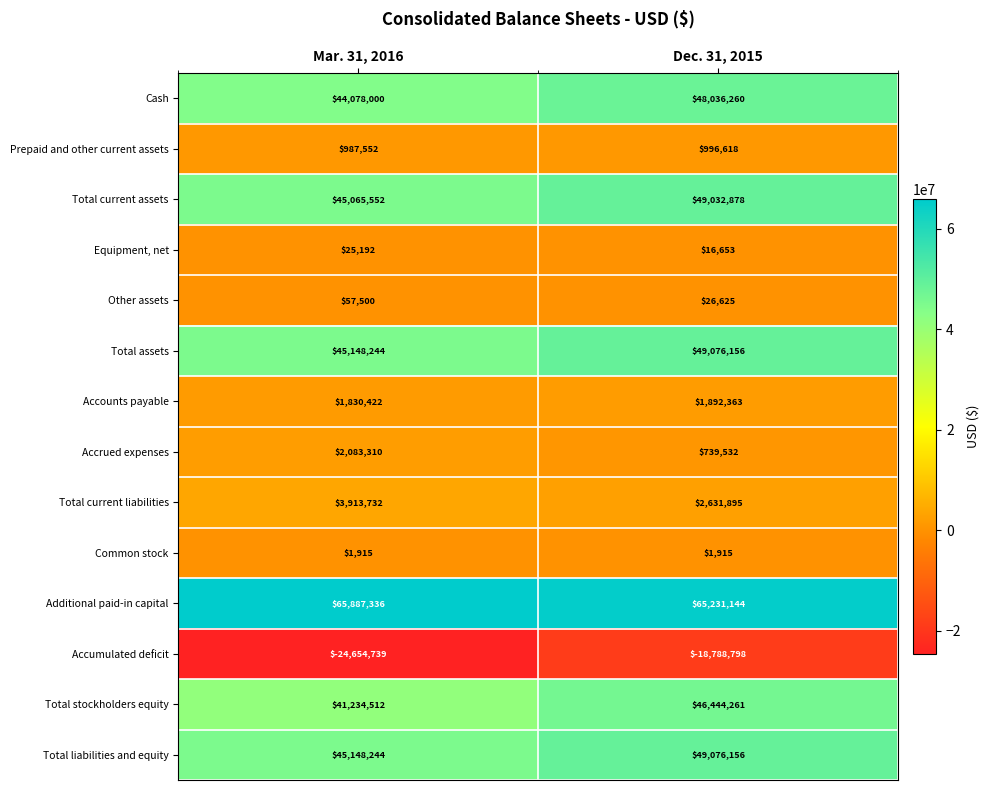

Reading left to right, list all the values displayed in this chart.

Cash: Mar. 31, 2016=44078000	Dec. 31, 2015=48036260
Prepaid and other current assets: Mar. 31, 2016=987552	Dec. 31, 2015=996618
Total current assets: Mar. 31, 2016=45065552	Dec. 31, 2015=49032878
Equipment, net: Mar. 31, 2016=25192	Dec. 31, 2015=16653
Other assets: Mar. 31, 2016=57500	Dec. 31, 2015=26625
Total assets: Mar. 31, 2016=45148244	Dec. 31, 2015=49076156
Accounts payable: Mar. 31, 2016=1830422	Dec. 31, 2015=1892363
Accrued expenses: Mar. 31, 2016=2083310	Dec. 31, 2015=739532
Total current liabilities: Mar. 31, 2016=3913732	Dec. 31, 2015=2631895
Common stock: Mar. 31, 2016=1915	Dec. 31, 2015=1915
Additional paid-in capital: Mar. 31, 2016=65887336	Dec. 31, 2015=65231144
Accumulated deficit: Mar. 31, 2016=-24654739	Dec. 31, 2015=-18788798
Total stockholders equity: Mar. 31, 2016=41234512	Dec. 31, 2015=46444261
Total liabilities and equity: Mar. 31, 2016=45148244	Dec. 31, 2015=49076156